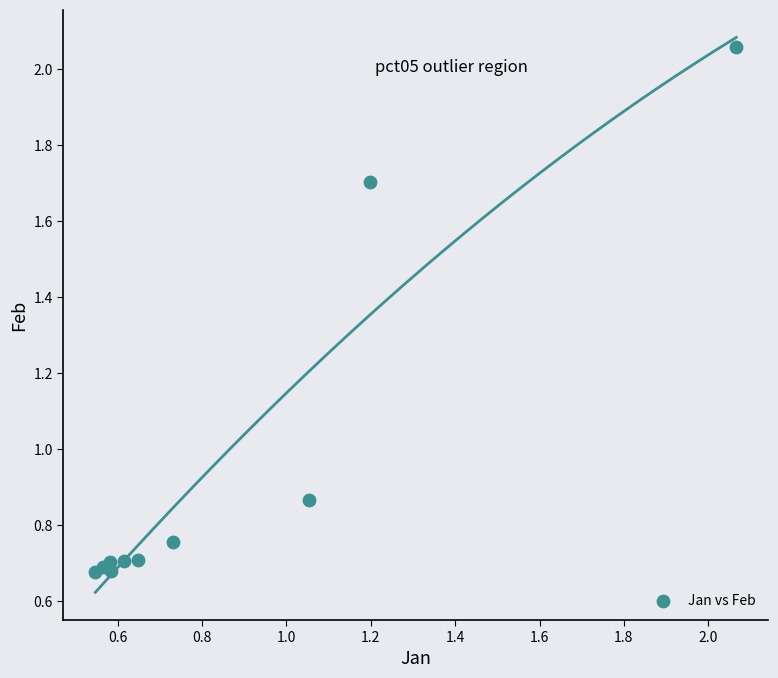

What is the average Y value?

1.0